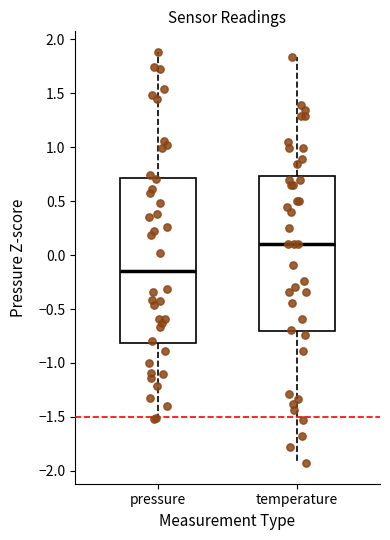

Reading left to right, read every box against the y-axis: the position of its median line, the range the box covers, and the ends of its whiskers. The values are not printed on the chart, so give them approximately, as read against the axis.

pressure: median -0.15, box -0.80 to 0.70, whiskers -1.50 to 1.90
temperature: median 0.10, box -0.70 to 0.75, whiskers -1.95 to 1.85